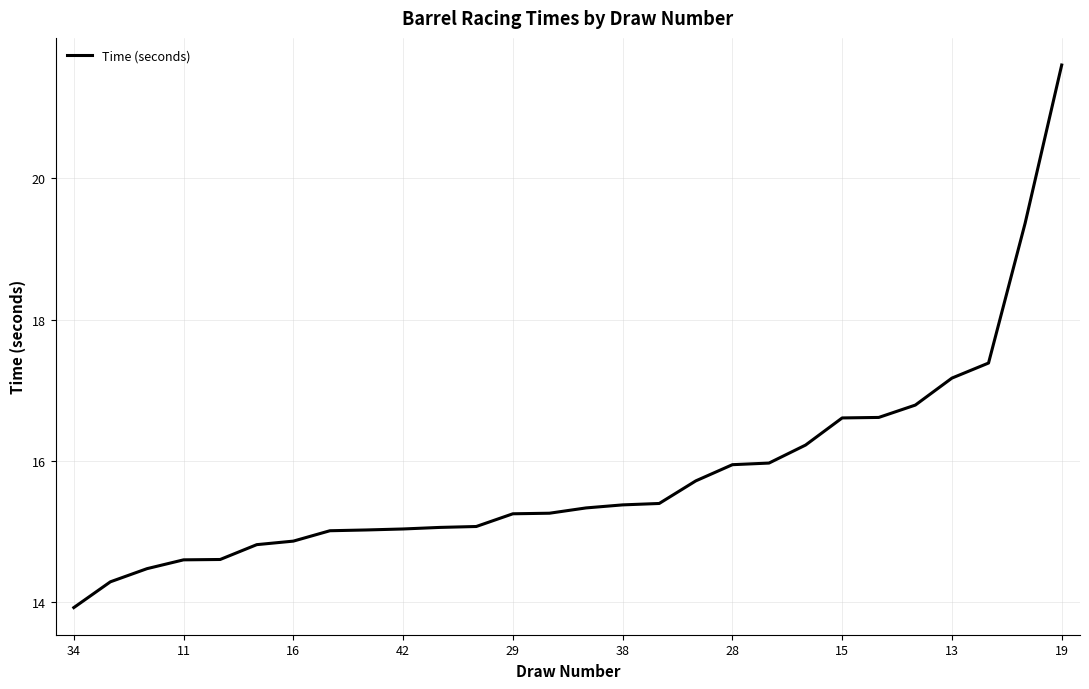

What is the greatest value displayed?

21.6